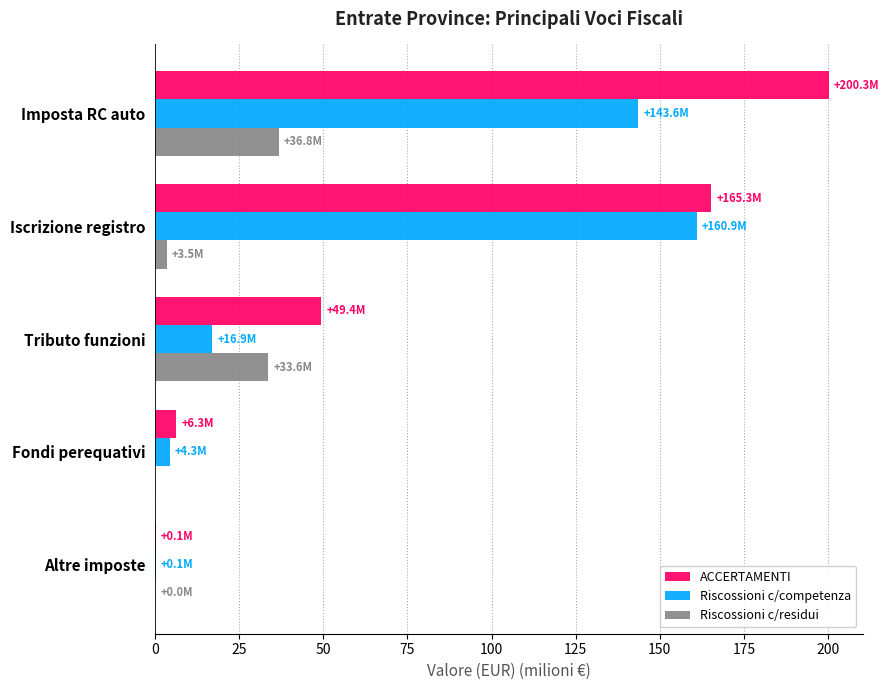

At which category is the sum across all series the highest?

Imposta RC auto